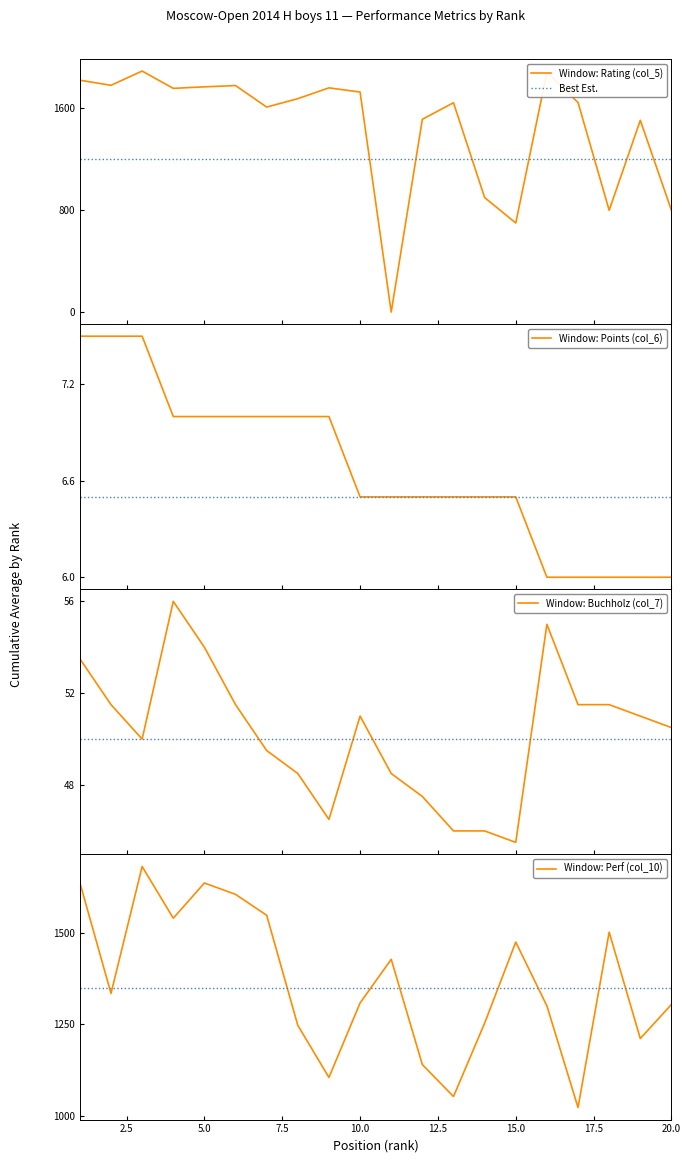

Where do Buchholz (col_7) and Rating (col_5) first cross each other?

10 and 11